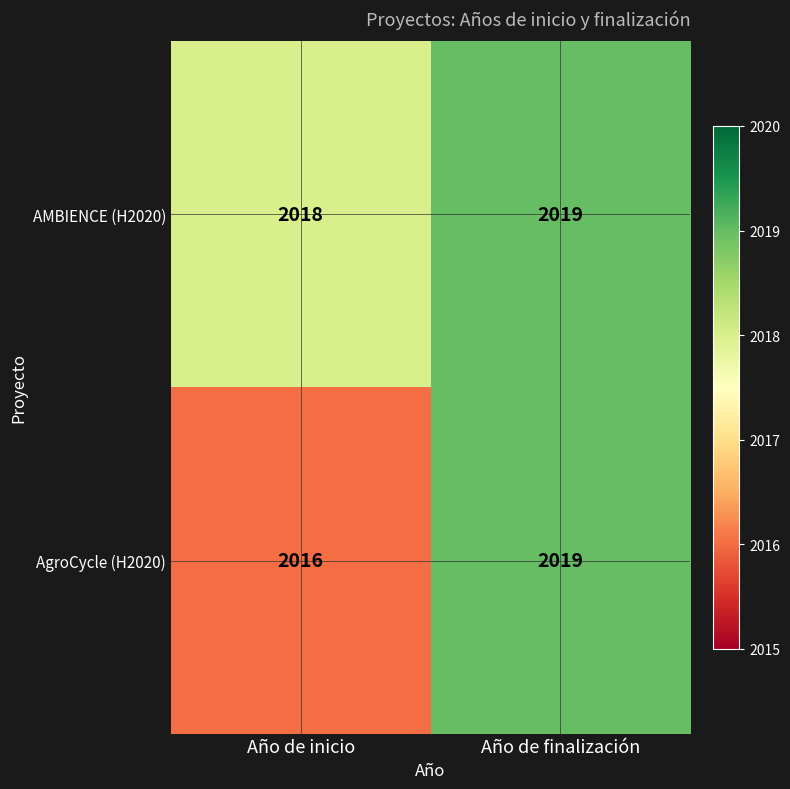

Reading right to left, transcribe all the data shown in this chart.

AMBIENCE (H2020): 2019	2018
AgroCycle (H2020): 2019	2016